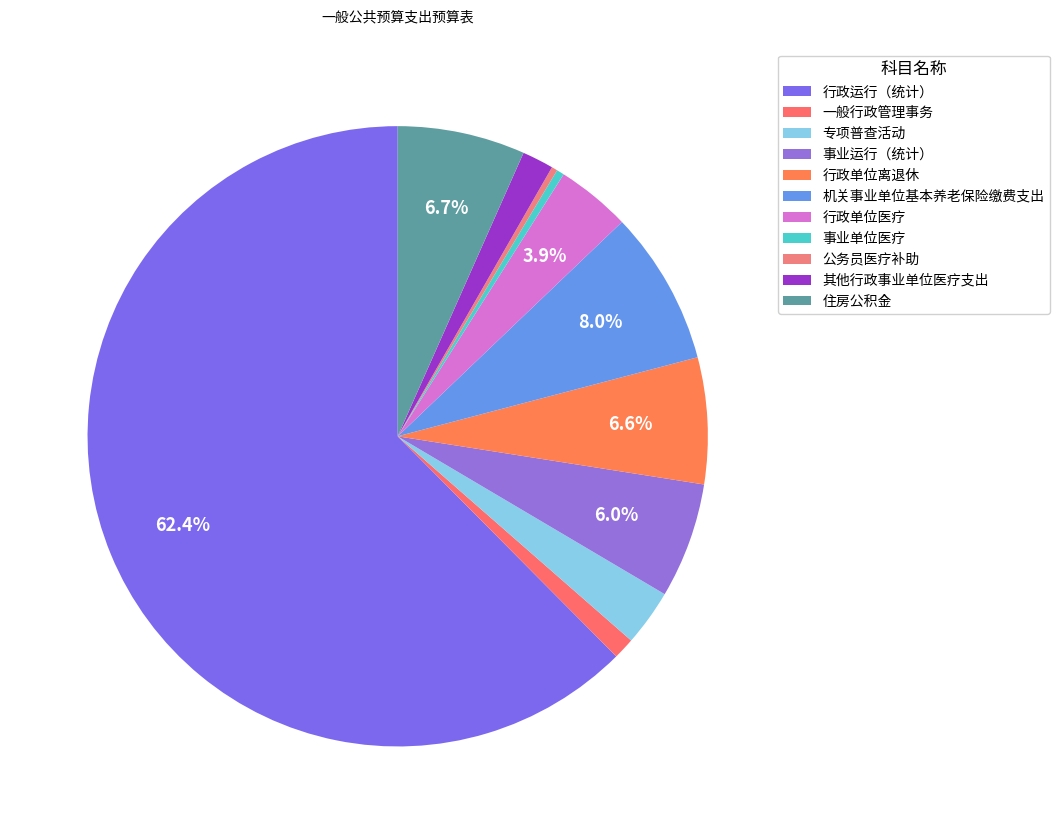

Is there a majority slice in this chart?

Yes